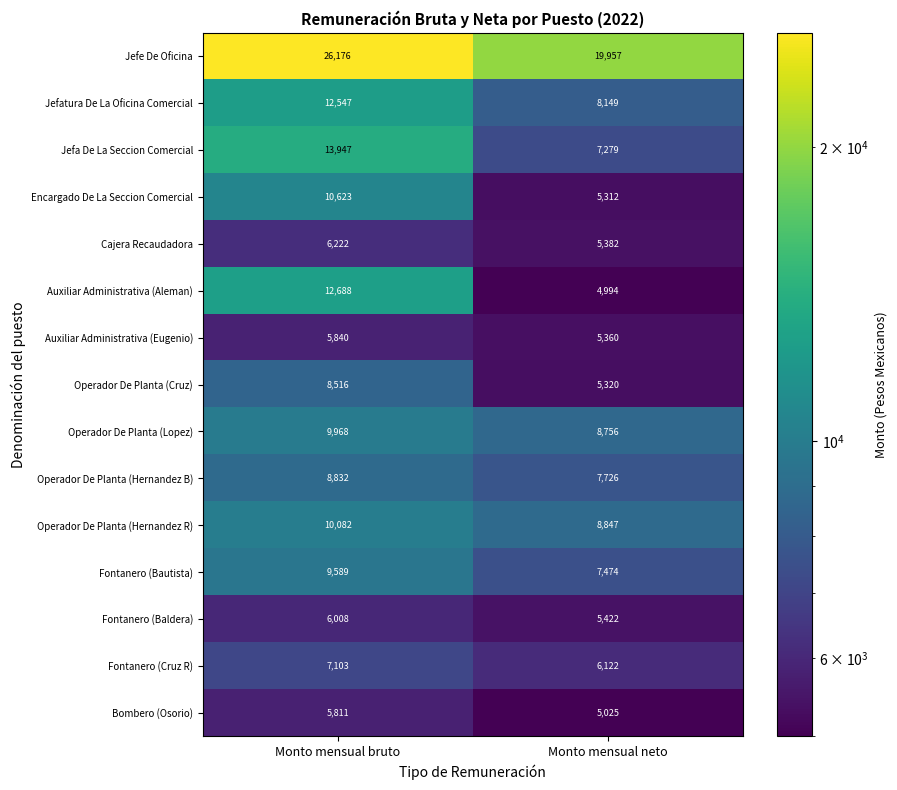

What is the difference between the maximum and minimum values in the Jefe De Oficina series?

6219